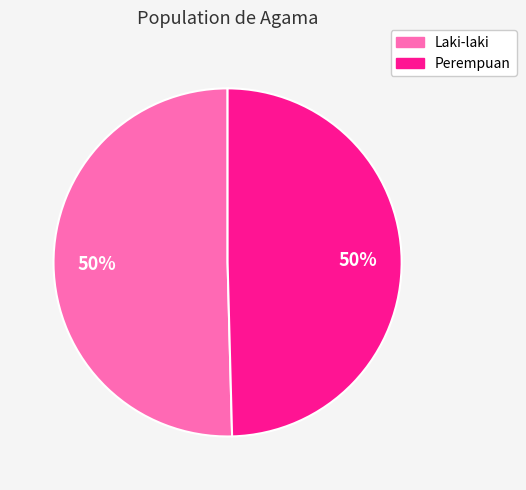

To the nearest percent, what is the average slice percentage?

50%